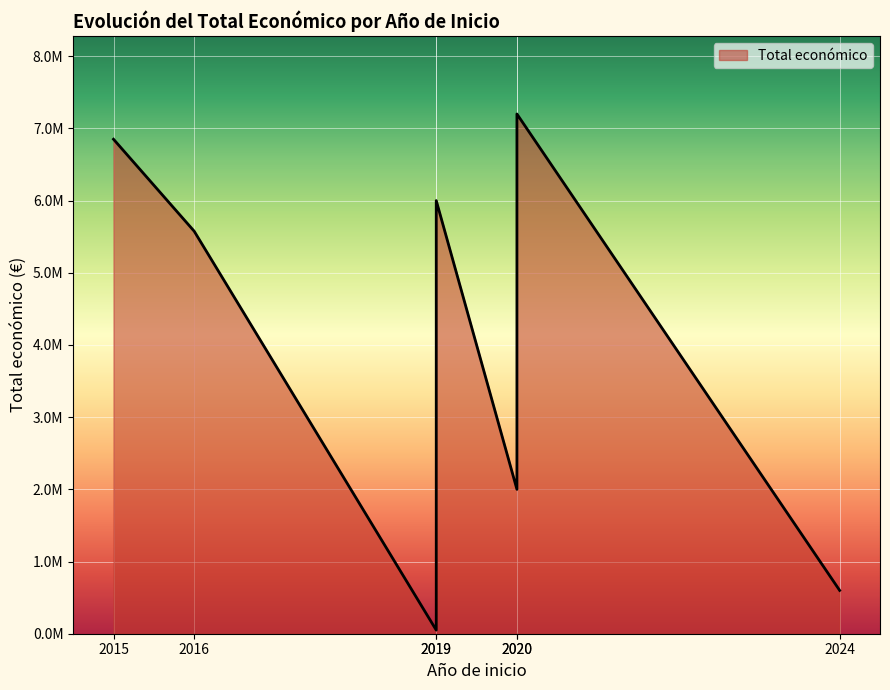

Which label corresponds to the largest value in the chart?

2020